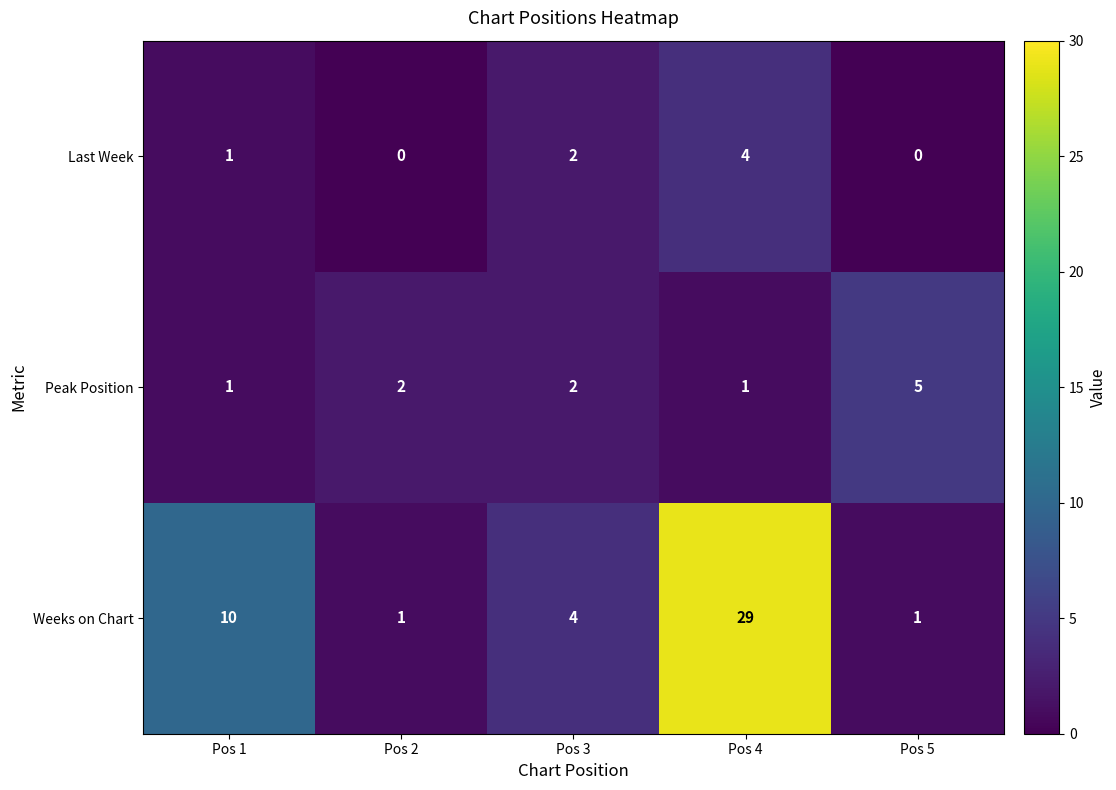

Reading right to left, what are all the values shown in this chart?

Last Week: 0	4	2	0	1
Peak Position: 5	1	2	2	1
Weeks on Chart: 1	29	4	1	10